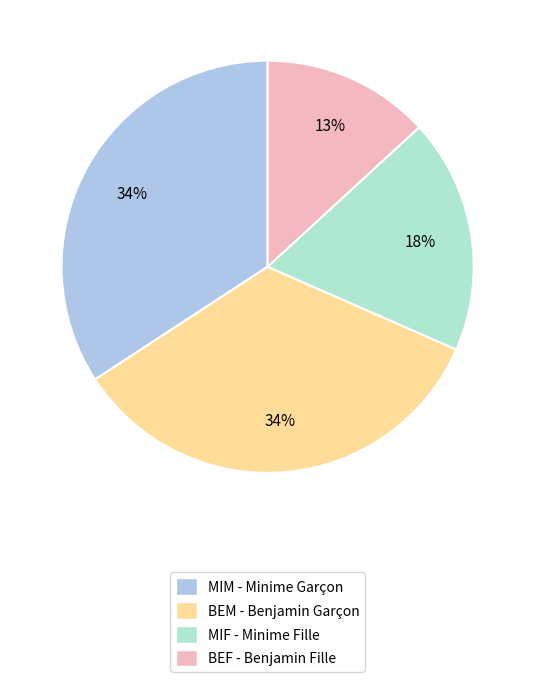

How many slices are in this pie chart?

4